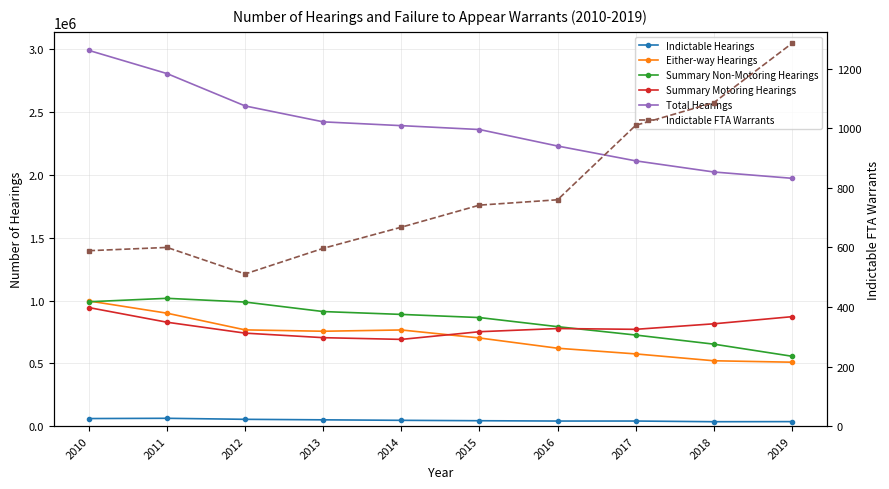

The Summary Non-Motoring Hearings series shows 333089 at 2012. True or false?

False